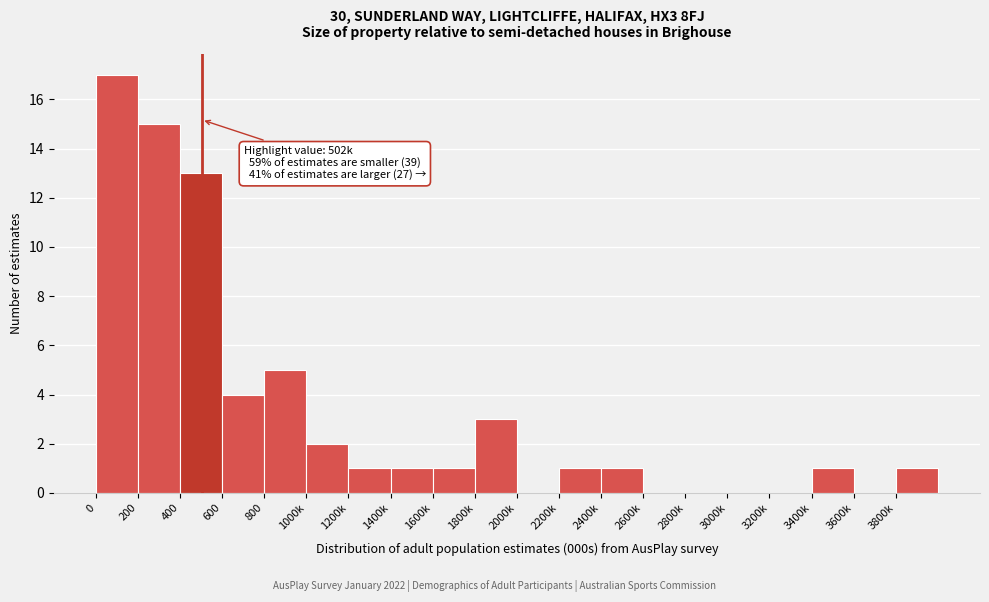

Reading left to right, list all the values displayed in this chart.

0=17	200=15	400=13	600=4	800=5	1000k=2	1200k=1	1400k=1	1600k=1	1800k=3	2000k=0	2200k=1	2400k=1	2600k=0	2800k=0	3000k=0	3200k=0	3400k=1	3600k=0	3800k=1